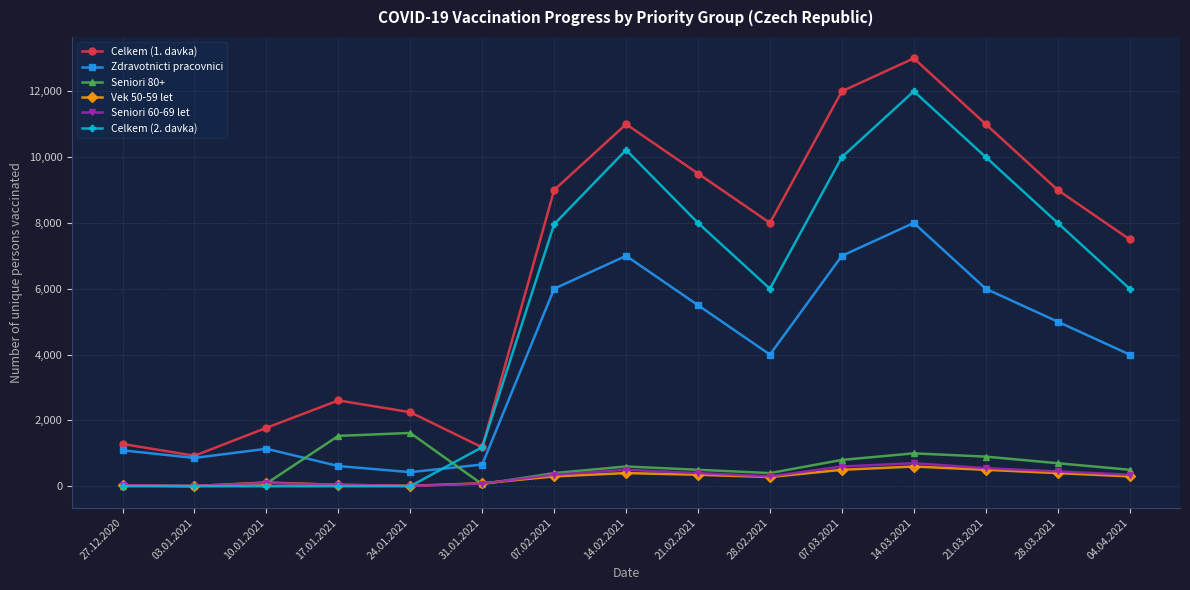

What position from the left is 27.12.2020?

1